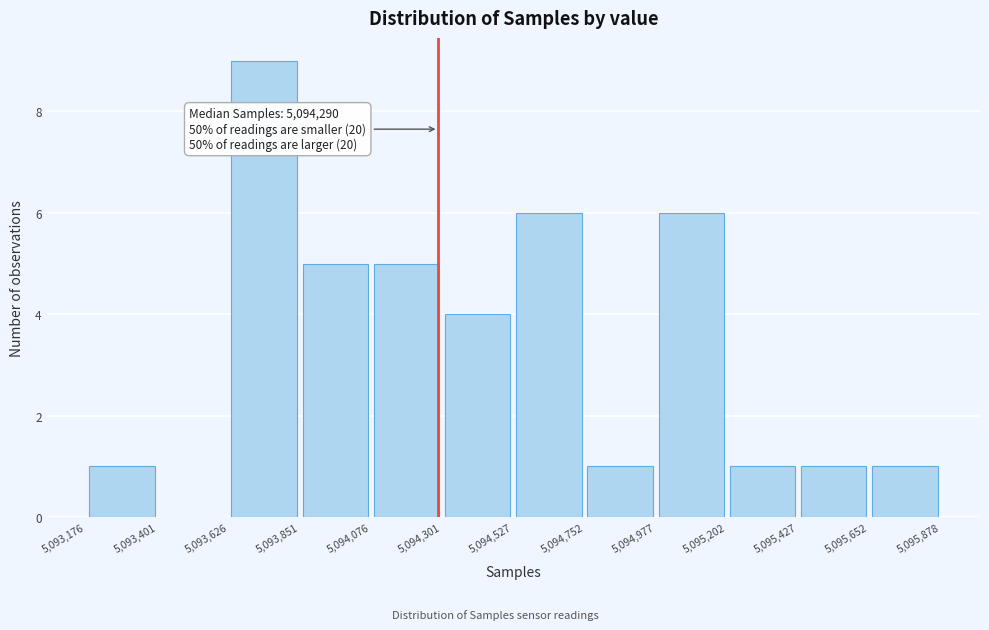

Over which range of the x-axis is the bar tallest?

5,093,626 to 5,093,851